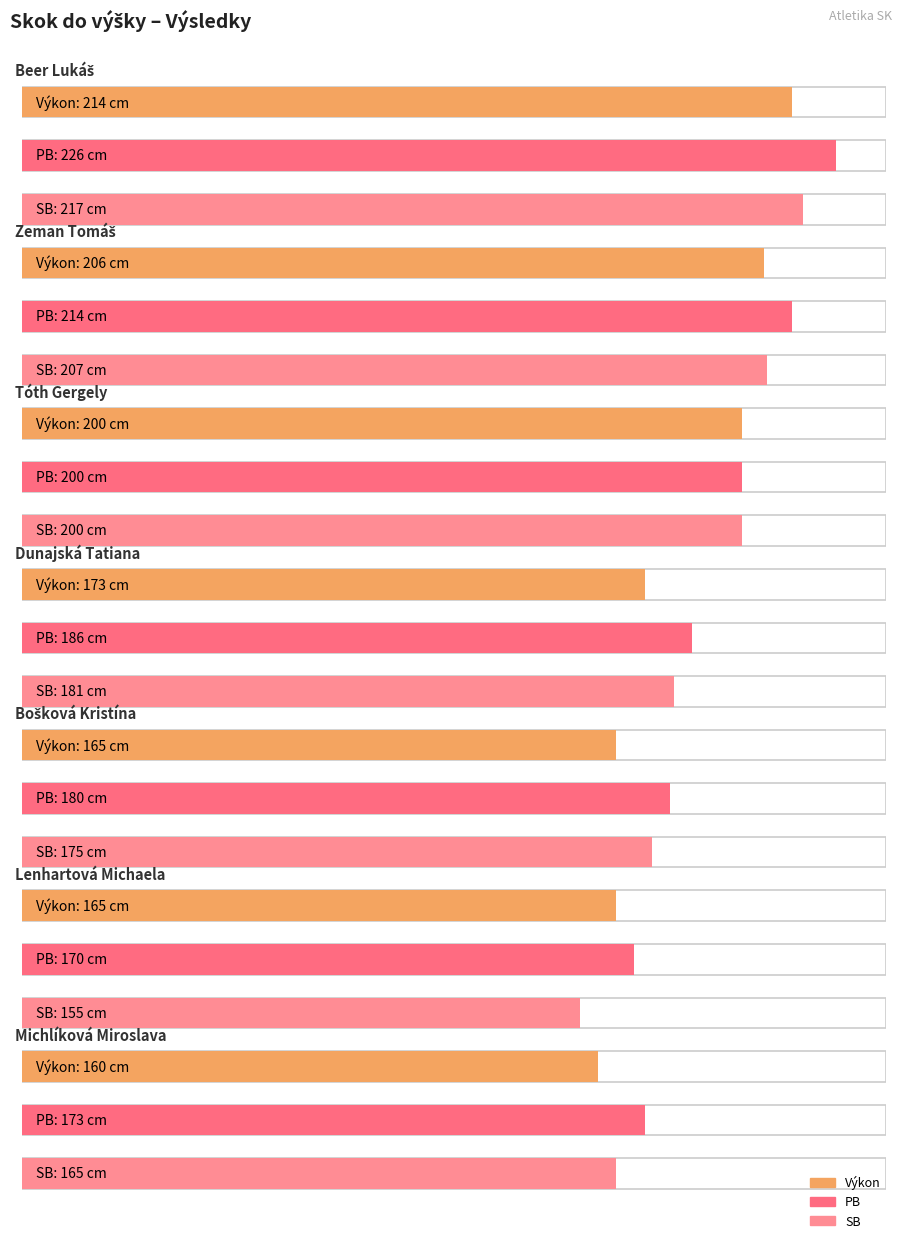

What is the minimum value for SB?

155